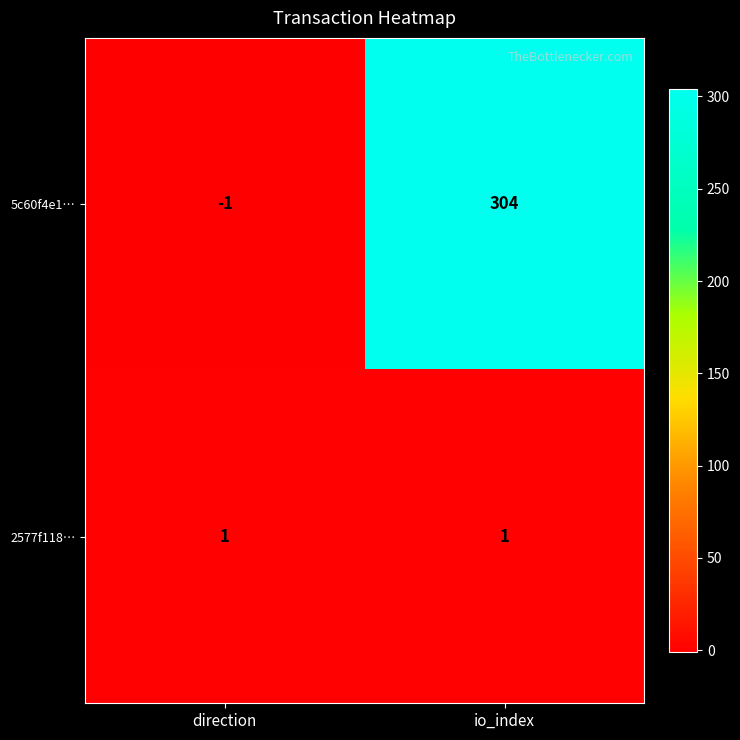

Reading right to left, extract all data points from this chart.

5c60f4e1…: 304	-1
2577f118…: 1	1